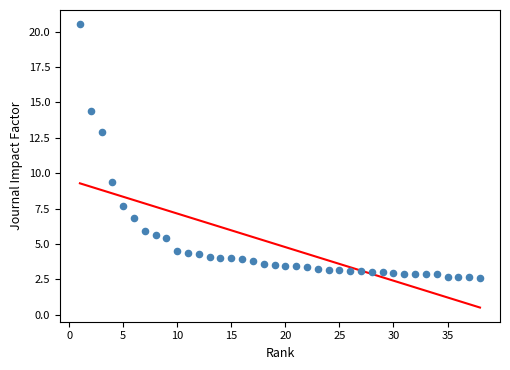

What is the range of X values (max minus min)?

37.0